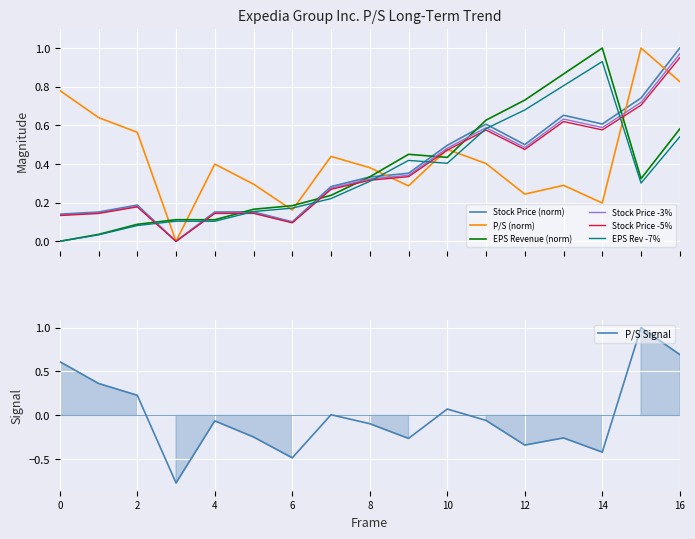

What is the highest value of the P/S Signal series?

1.0